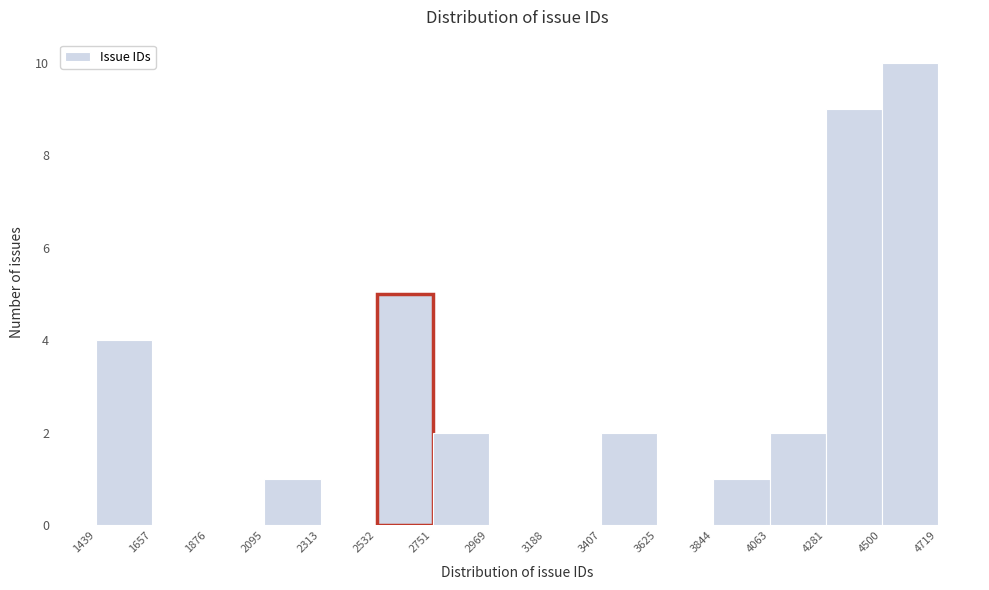

Reading left to right, list every bar in this chart as the range it spans on the x-axis followed by its height. The values are not printed on the chart, so give them approximately, as read against the axis.

1439 to 1657: 4
1657 to 1876: 0
1876 to 2095: 0
2095 to 2313: 1
2313 to 2532: 0
2532 to 2751: 5
2751 to 2969: 2
2969 to 3188: 0
3188 to 3407: 0
3407 to 3625: 2
3625 to 3844: 0
3844 to 4063: 1
4063 to 4281: 2
4281 to 4500: 9
4500 to 4719: 10